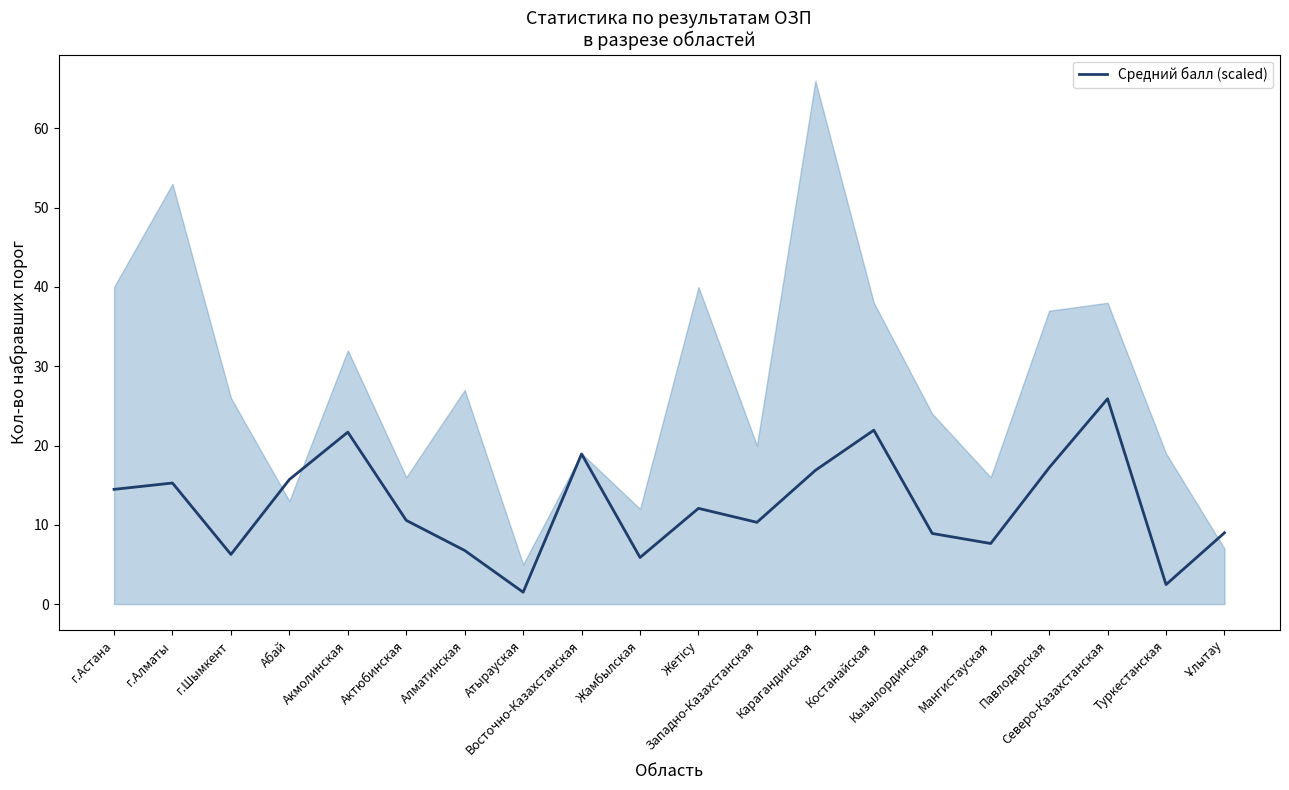

Where is the first local minimum?

г.Шымкент